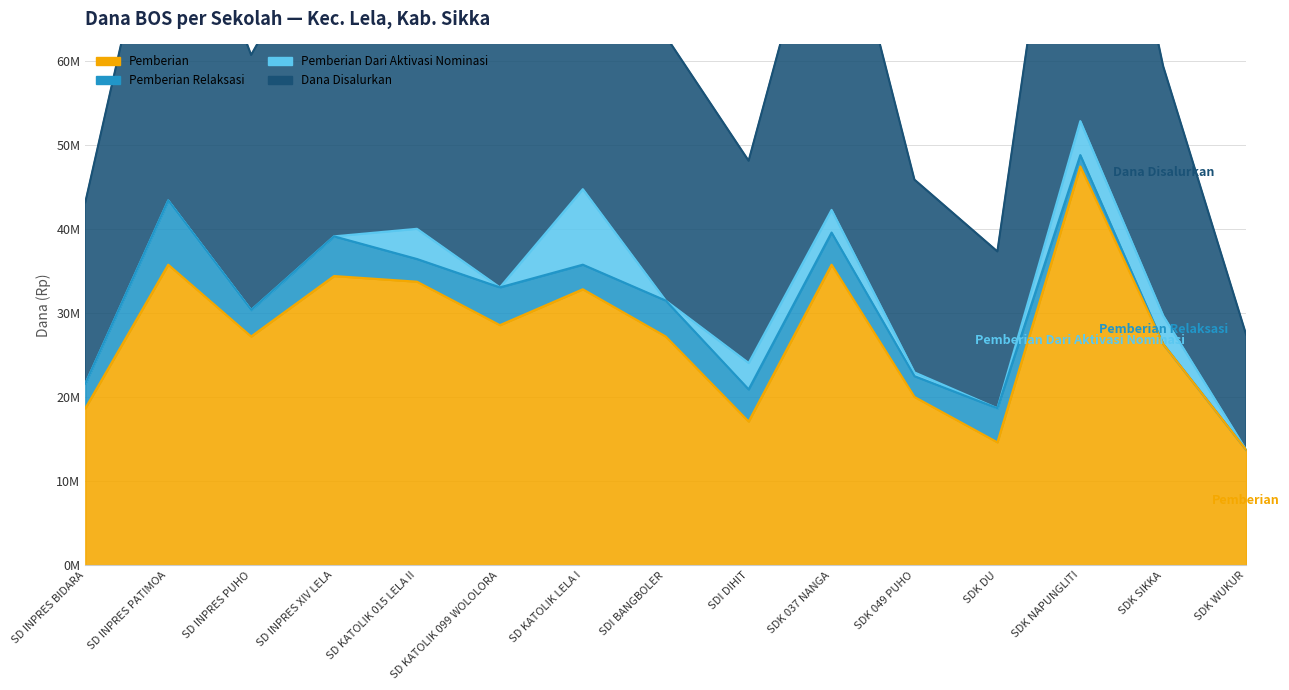

What is the spread (max minus min) of values at SD KATOLIK 099 WOLOLORA?

37575000